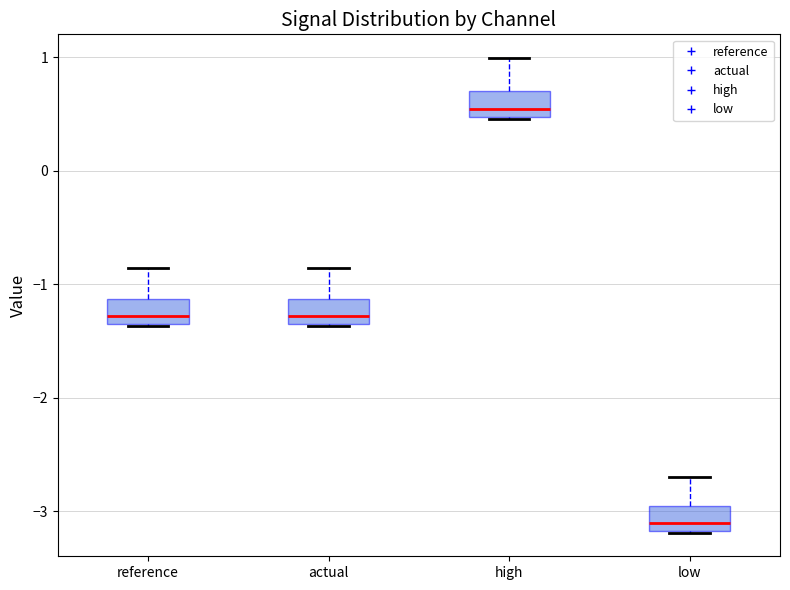

Where does the upper whisker of the box for low end on the y-axis? The values are not printed on the chart, so give them approximately, as read against the axis.

-2.7